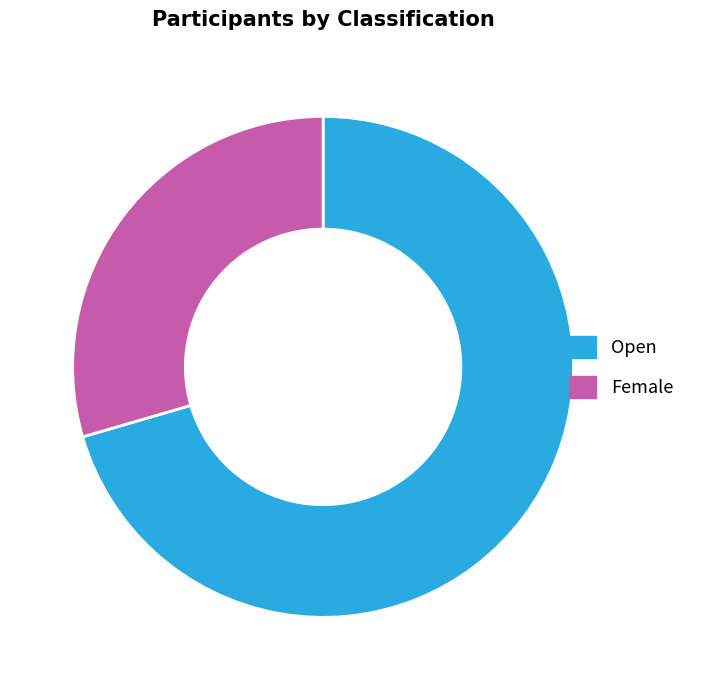

How many slices are in this pie chart?

2